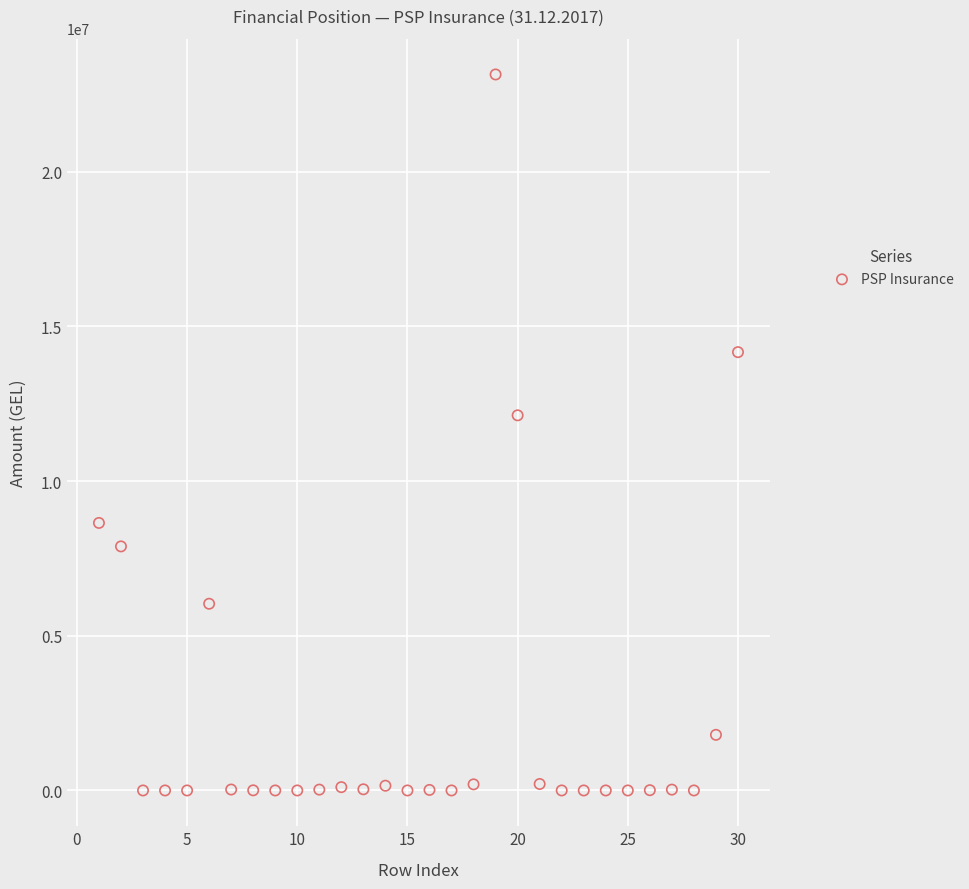

What Y value in the scatter plot is closest to 11571322?

12125260.6